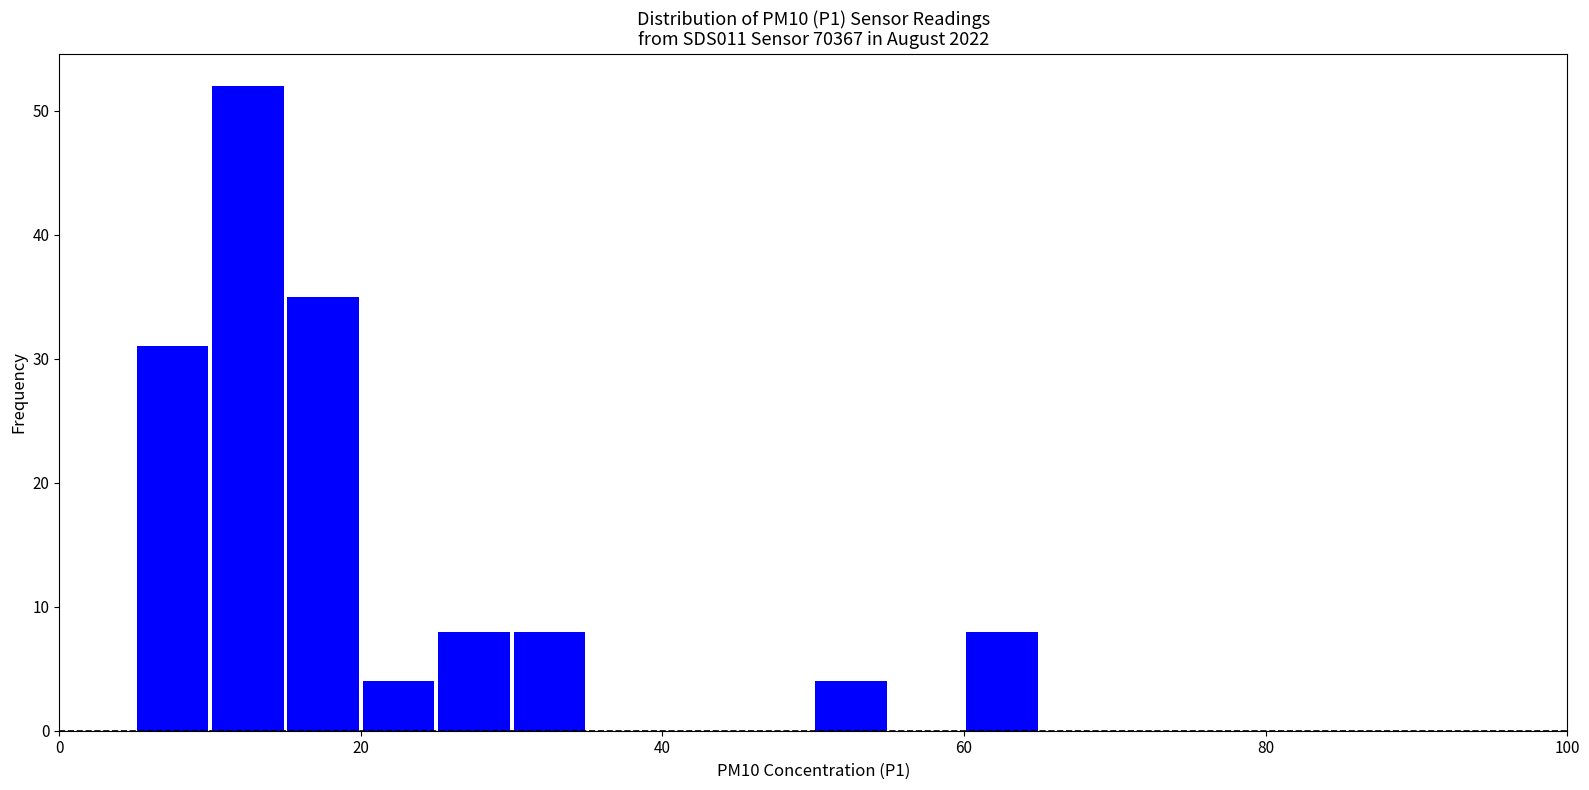

Around what value on the x-axis is the tallest bar? Give the approximate position of its centre, as read against the axis.

12